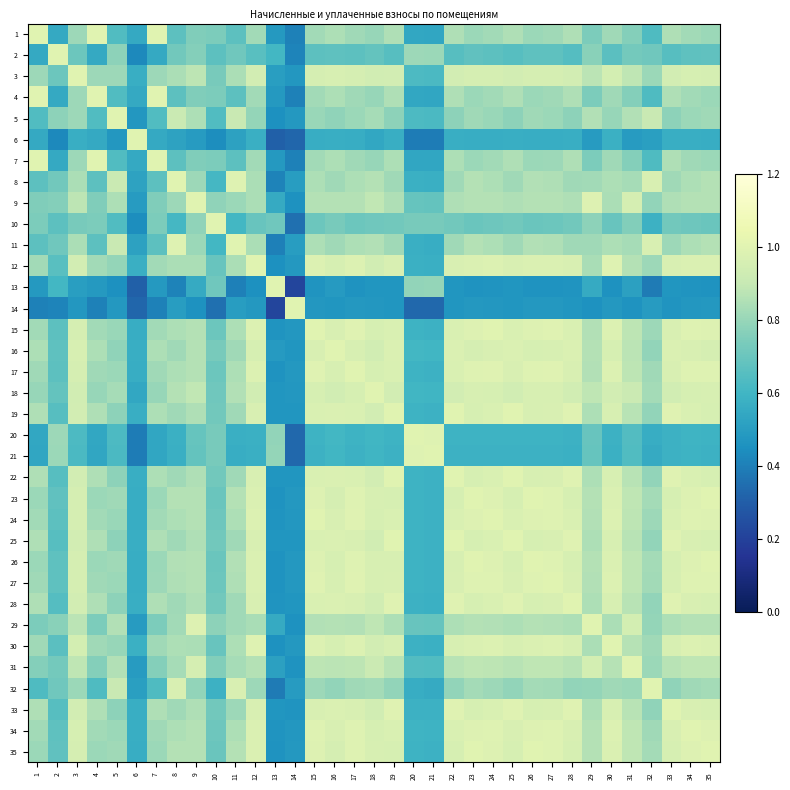

Which series has the largest total across all categories?

34